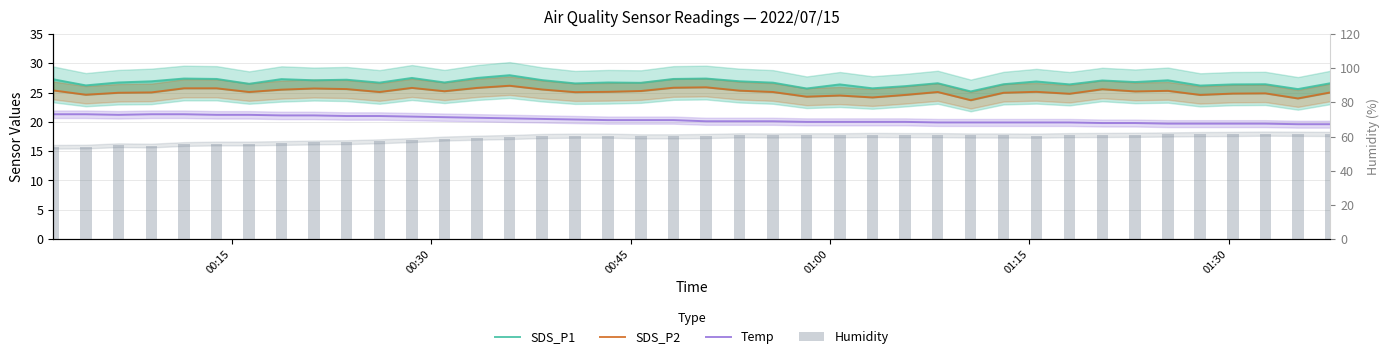

Reading left to right, list all the values displayed in this chart.

SDS_P1: 27.3	26.2	26.7	26.9	27.4	27.3	26.5	27.3	27.1	27.2	26.7	27.5	26.7	27.5	28.0	27.1	26.6	26.7	26.7	27.3	27.4	26.9	26.7	25.7	26.4	25.7	26.1	26.6	25.2	26.4	26.9	26.4	27.1	26.8	27.1	26.2	26.4	26.4	25.6	26.6
SDS_P2: 25.4	24.6	25.0	25.0	25.7	25.7	25.1	25.5	25.7	25.6	25.1	25.8	25.2	25.8	26.2	25.5	25.1	25.1	25.3	25.8	25.9	25.3	25.1	24.3	24.5	24.2	24.6	25.1	23.7	25.0	25.1	24.8	25.6	25.2	25.3	24.6	24.8	24.9	24.0	25.0
Temp: 21.3	21.3	21.2	21.3	21.3	21.2	21.2	21.1	21.1	21.0	21.0	20.9	20.8	20.7	20.6	20.5	20.4	20.3	20.3	20.3	20.1	20.1	20.1	20.0	20.0	20.0	20.0	19.9	19.9	19.9	19.9	19.9	19.8	19.8	19.7	19.7	19.7	19.7	19.6	19.6
Humidity: 54.0	54.1	54.9	54.7	55.6	55.9	55.9	56.2	56.5	56.7	57.2	57.9	58.8	59.3	59.7	60.3	60.5	60.5	60.1	60.1	60.3	60.7	60.6	60.7	60.7	60.9	60.8	60.8	60.6	60.6	60.5	60.8	60.9	61.0	61.2	61.4	61.5	61.7	61.6	61.5